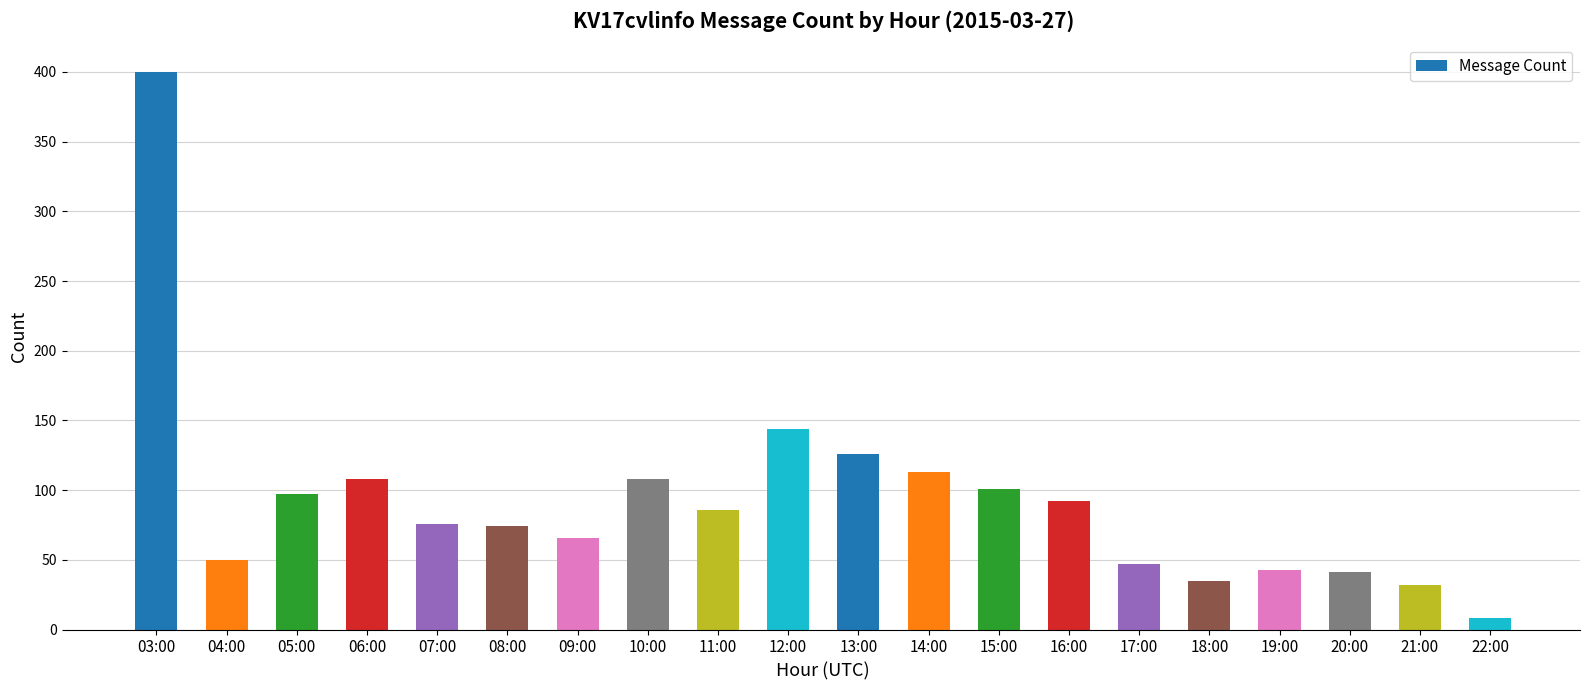

What is the ratio of the value at 08:00 to the value at 14:00?

0.7